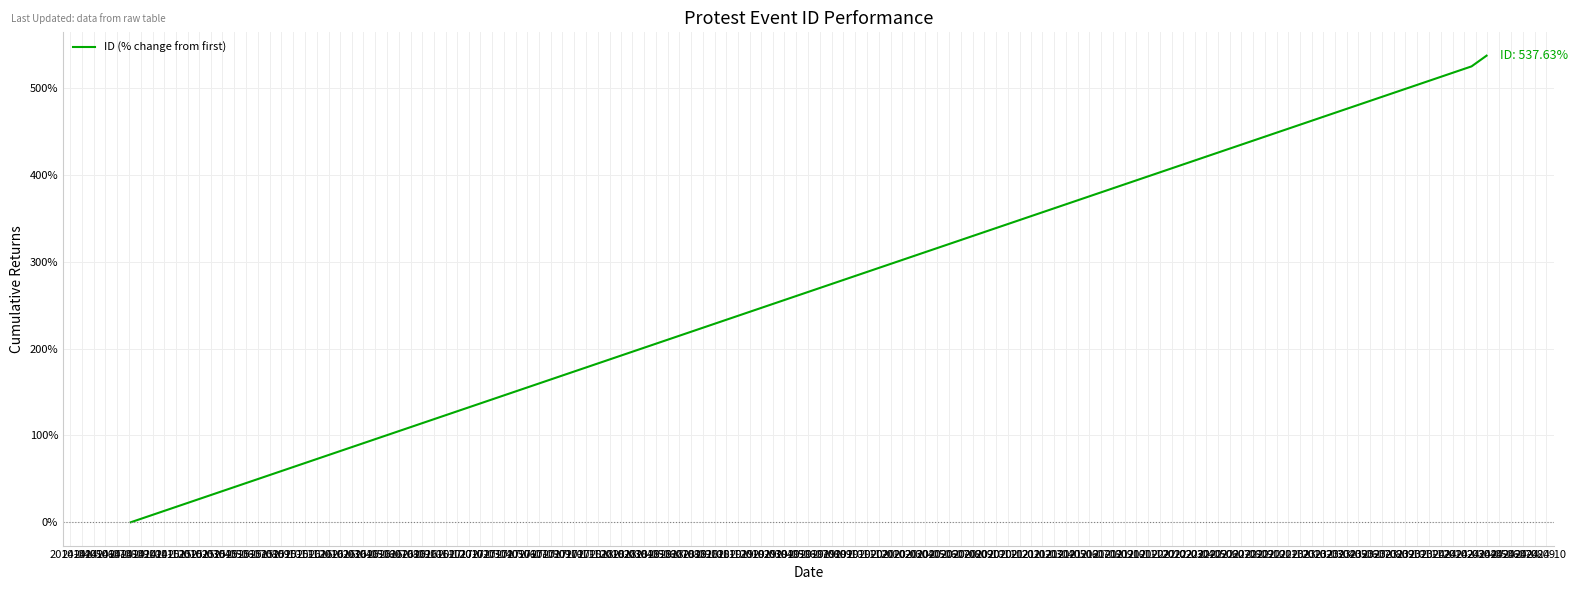

What is the difference between the maximum and minimum values?

537.6